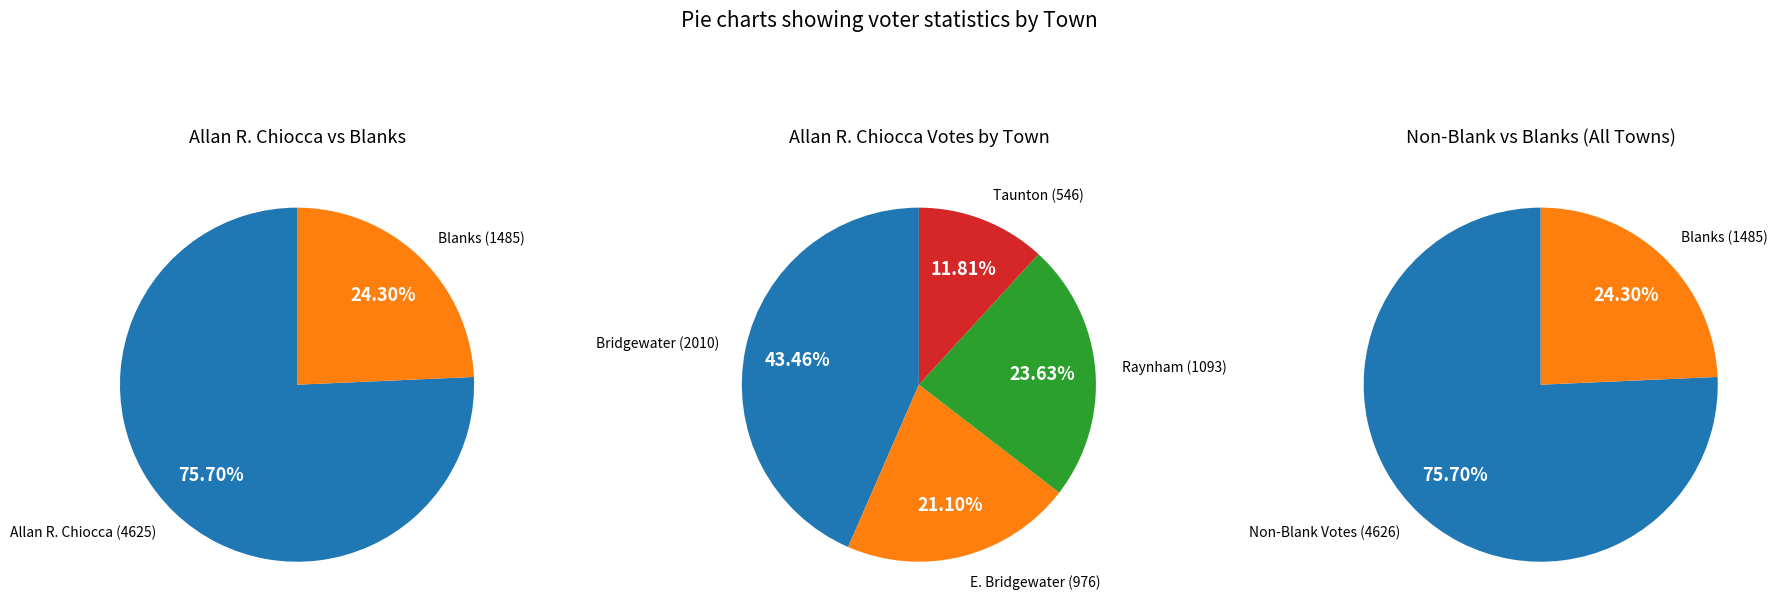

Is Taunton the majority of the pie?

No